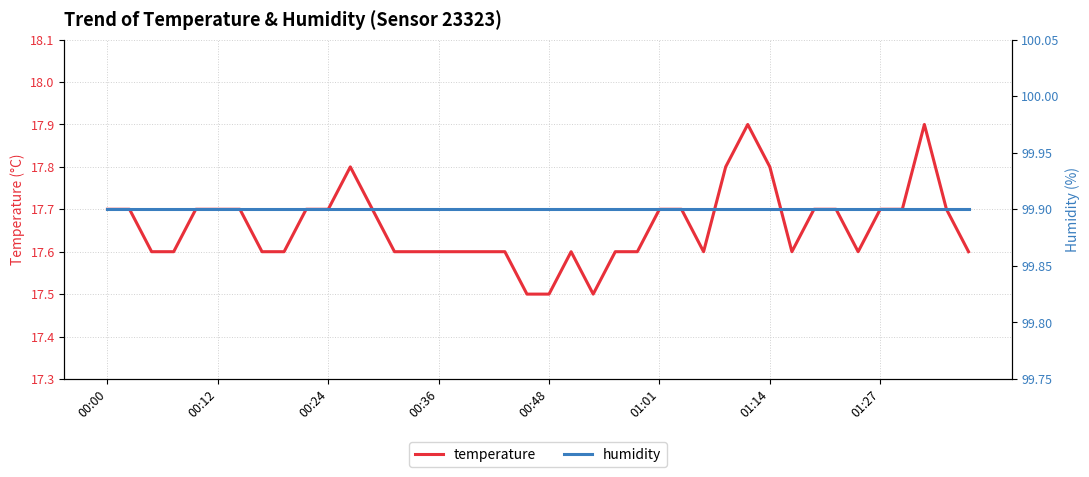

How many lines are shown in the chart?

2